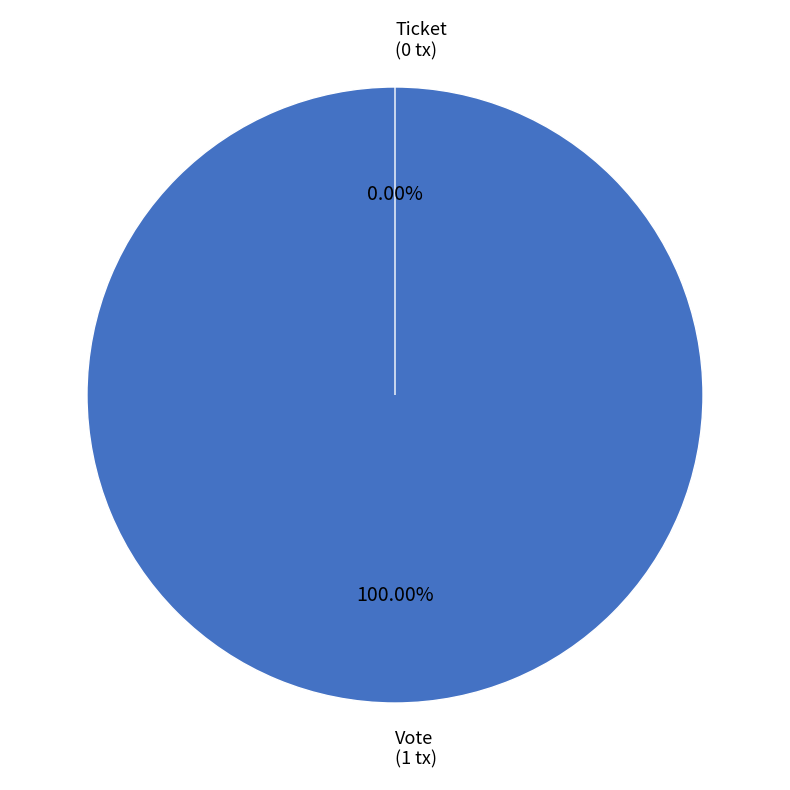

Does Vote (io_index=1) account for over 50% of the chart?

Yes